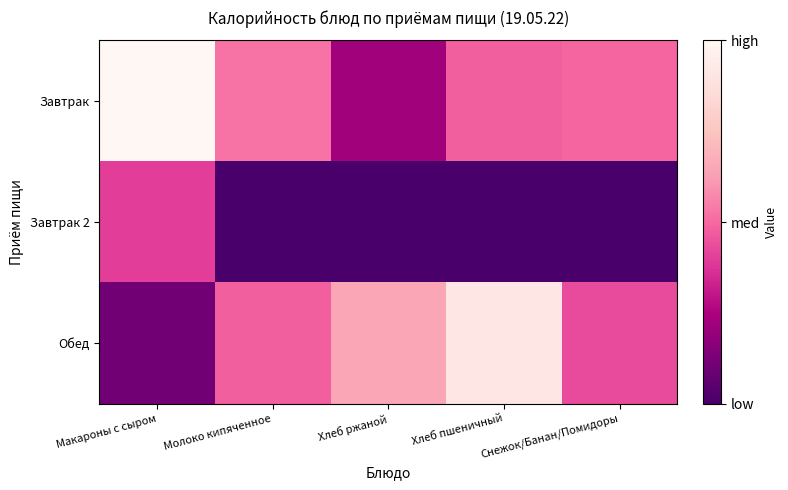

What is the total value across all series at Хлеб пшеничный?

309.4